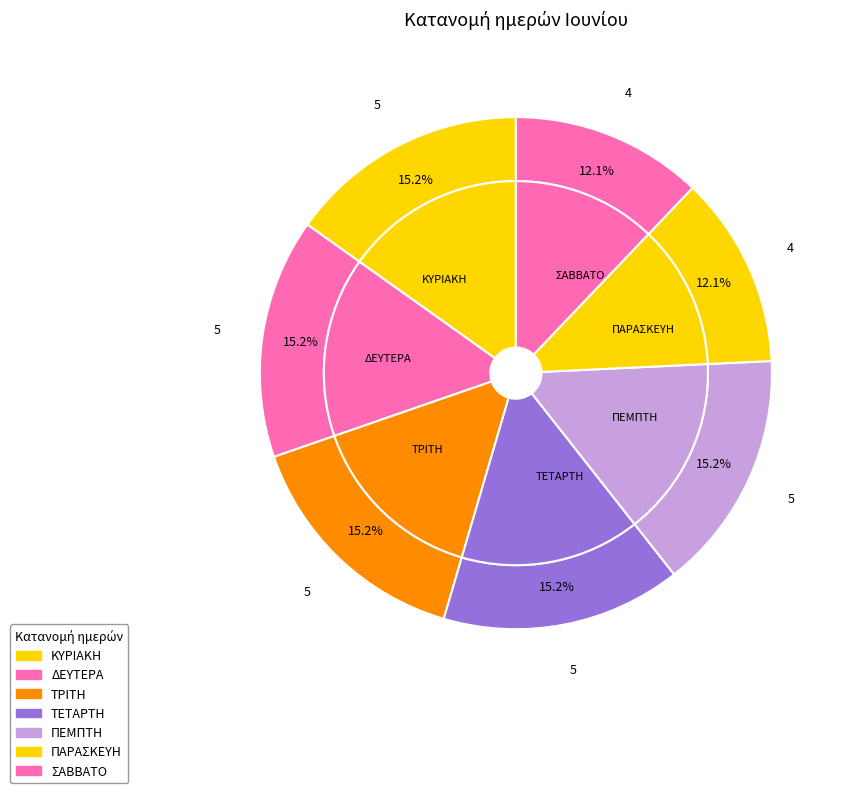

Does any single category account for the majority?

No